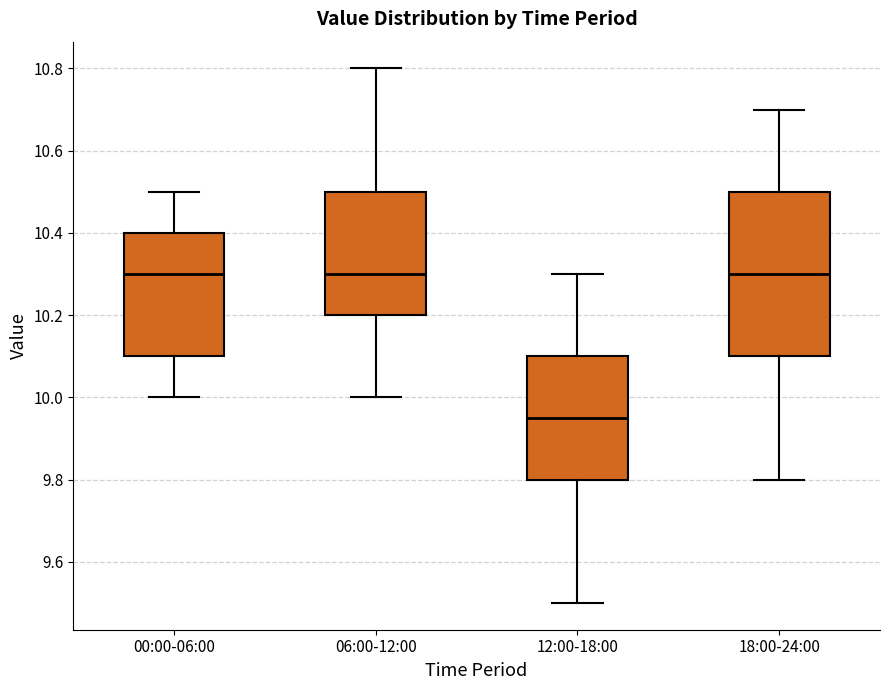

Where does the lower whisker of the box for 12:00-18:00 end on the y-axis? The values are not printed on the chart, so give them approximately, as read against the axis.

9.50